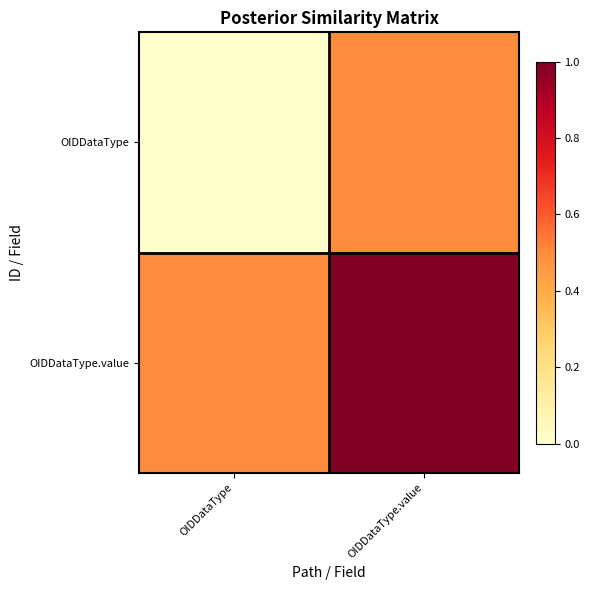

At OIDDataType, list the series in order from largest to smallest.

OIDDataType.value, OIDDataType